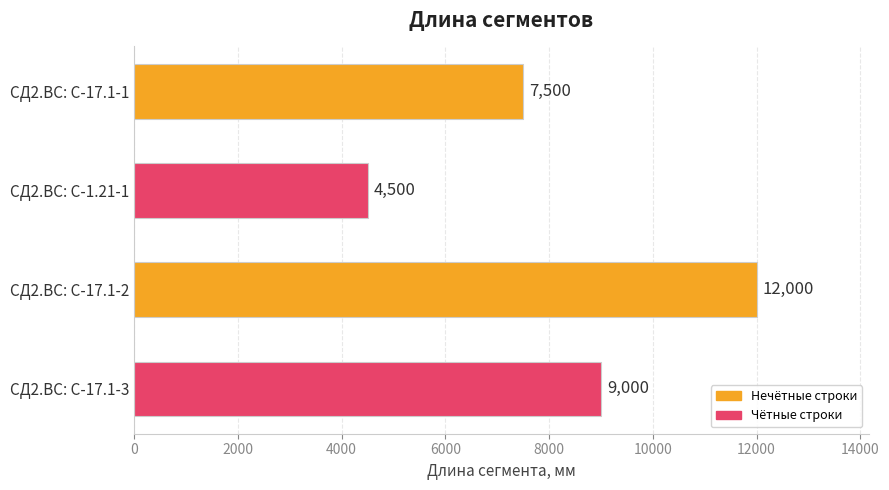

How many bars are there in total?

4